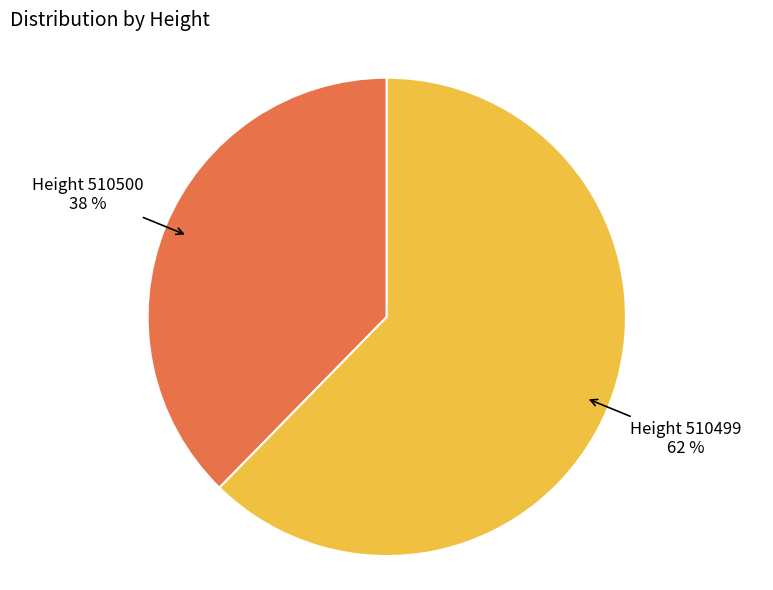

Which category has the smallest portion of the pie?

Height 510500